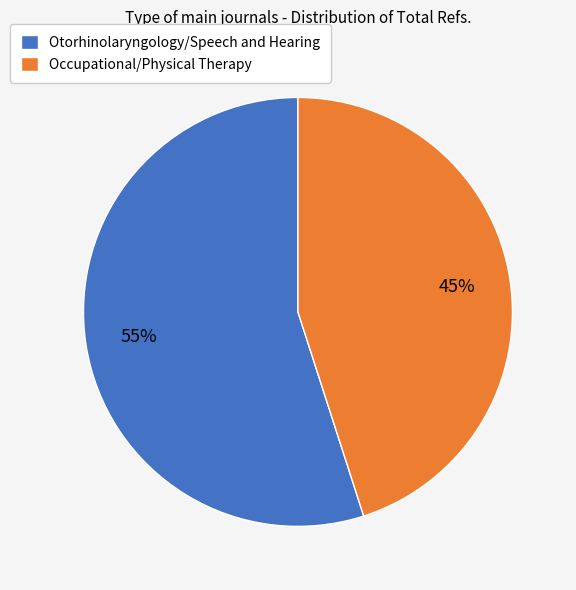

Rank the categories by value from highest to lowest.

Otorhinolaryngology/Speech and Hearing, Occupational/Physical Therapy